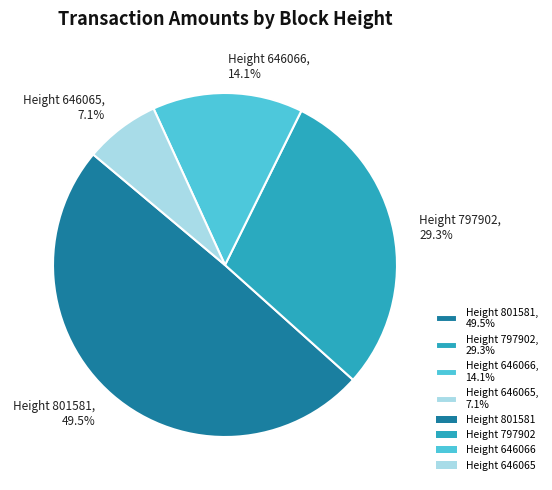

To the nearest percent, what is the difference between the Height 801581 and Height 797902 slice percentages?

20%